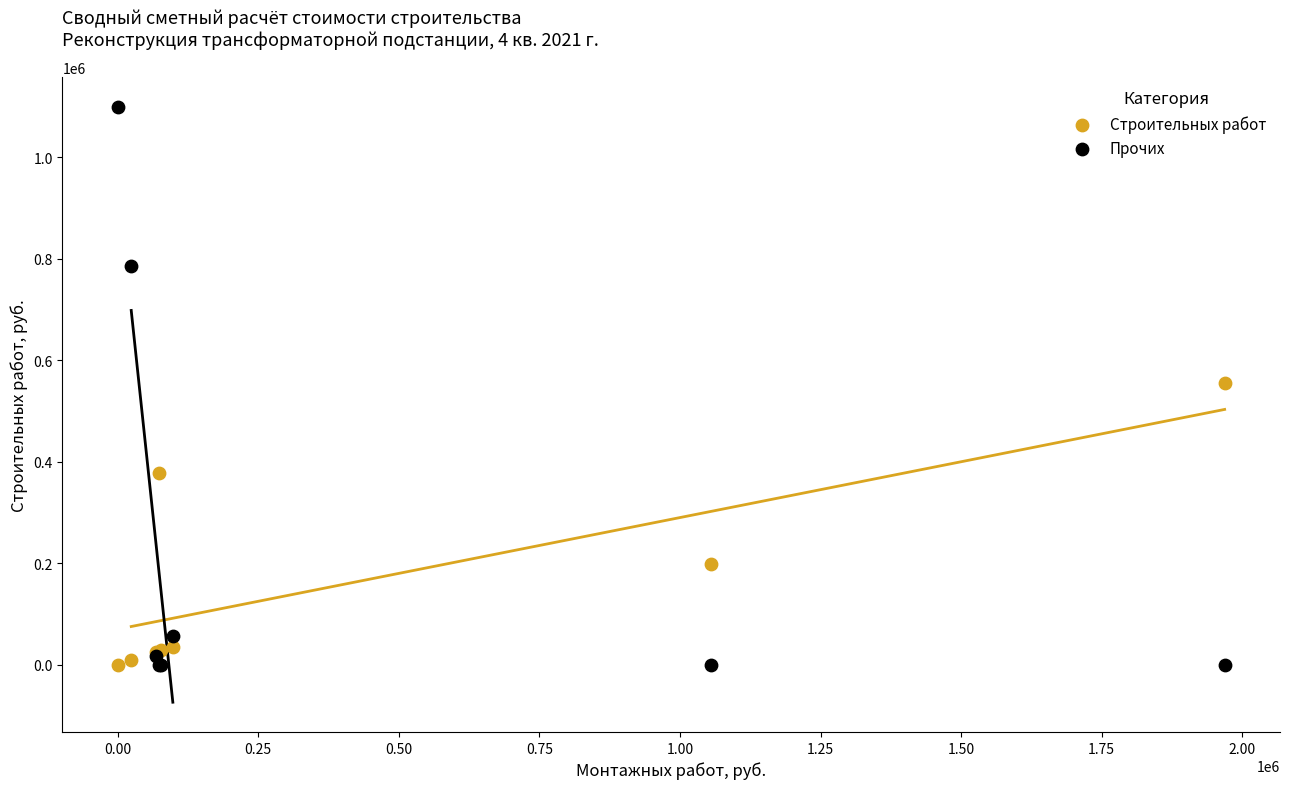

Which series contains the highest Y value?

Прочих